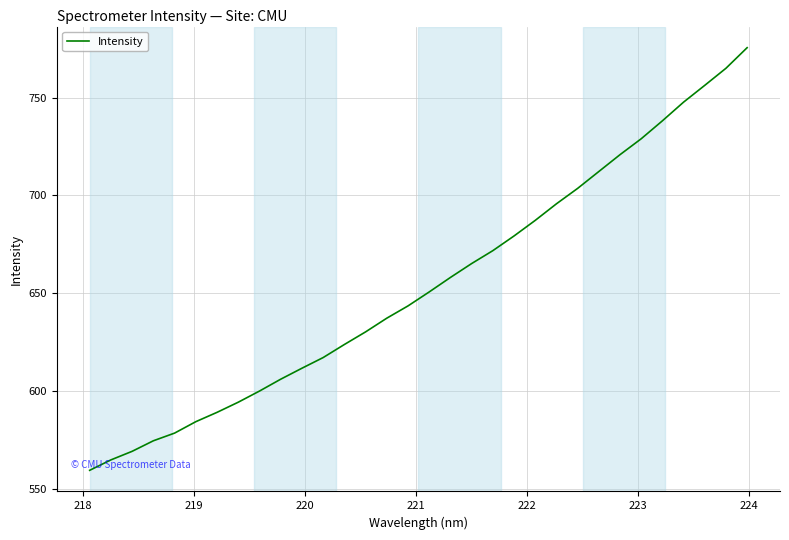

What is the difference between the second highest and second lowest values?

200.2